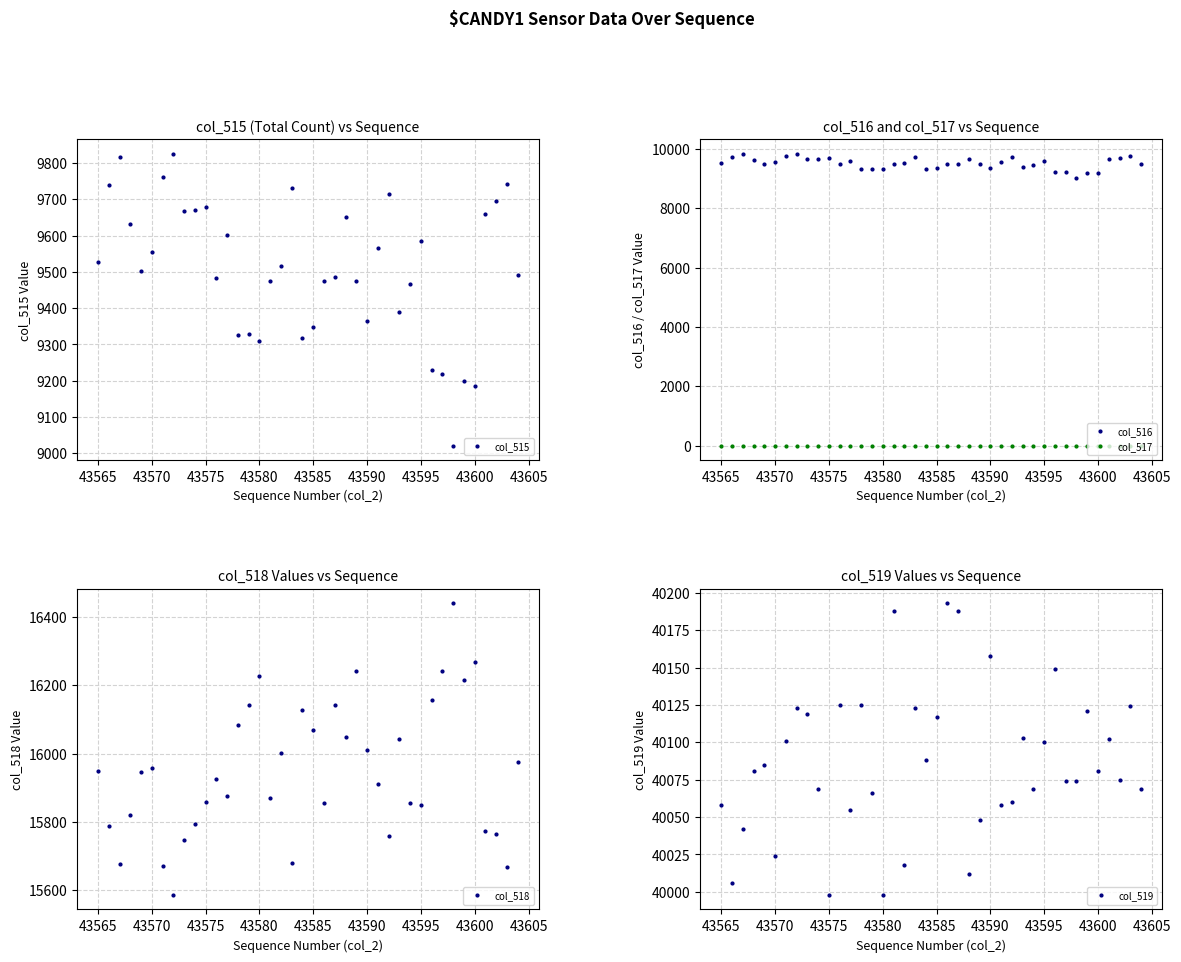

Reading right to left, extract all data points from this chart.

col_515: 9491	9743	9696	9659	9185	9200	9021	9219	9229	9585	9468	9389	9715	9567	9365	9475	9651	9486	9475	9349	9318	9732	9515	9476	9310	9328	9326	9603	9484	9678	9671	9668	9825	9763	9554	9503	9633	9817	9741	9527
col_516: 9490	9743	9696	9659	9185	9199	9021	9218	9229	9585	9467	9389	9714	9565	9364	9476	9650	9484	9476	9349	9318	9728	9514	9476	9309	9327	9326	9601	9483	9677	9670	9667	9825	9762	9553	9503	9633	9816	9741	9527
col_517: 1	0	0	0	0	1	0	1	0	0	1	0	1	2	1	0	1	2	0	0	0	4	1	0	1	1	0	2	1	1	1	1	0	1	1	0	0	1	0	0
col_518: 15975	15668	15764	15774	16269	16214	16440	16242	16157	15850	15856	16043	15760	15910	16012	16243	16048	16141	15856	16069	16129	15680	16002	15871	16227	16141	16084	15877	15926	15859	15795	15748	15587	15671	15957	15947	15821	15676	15788	15950
col_519: 40069	40124	40075	40102	40081	40121	40074	40074	40149	40100	40069	40103	40060	40058	40158	40048	40012	40188	40193	40117	40088	40123	40018	40188	39998	40066	40125	40055	40125	39998	40069	40119	40123	40101	40024	40085	40081	40042	40006	40058